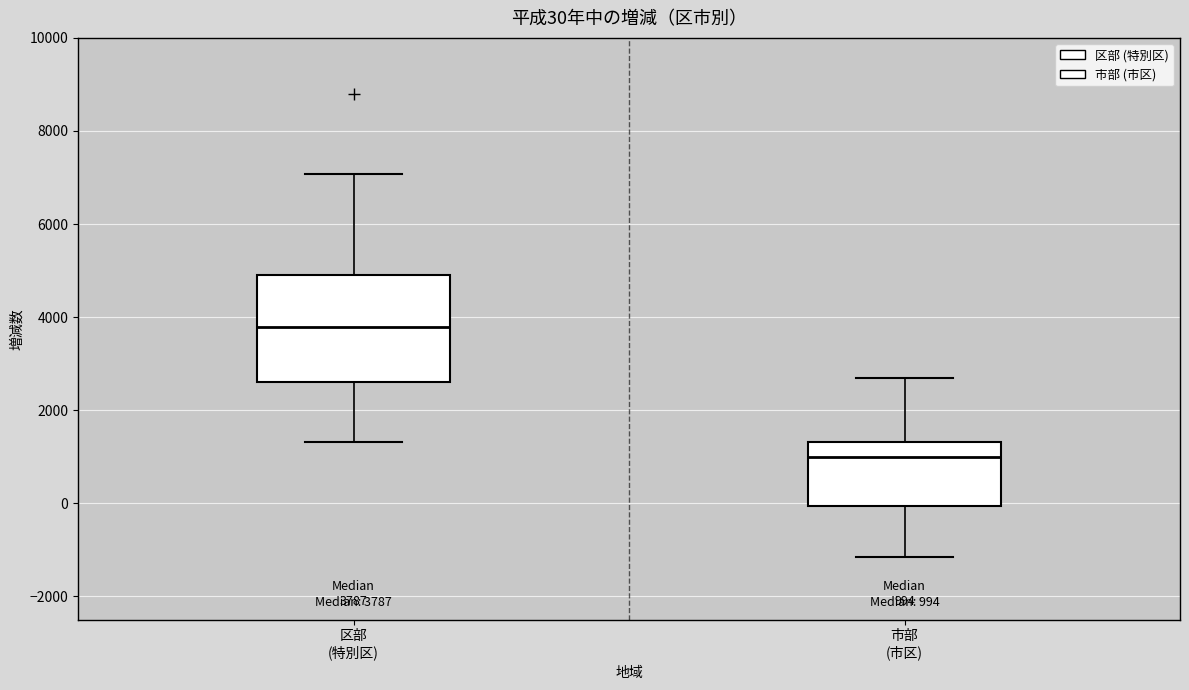

Which box's median line is the lowest?

市部 (市区)